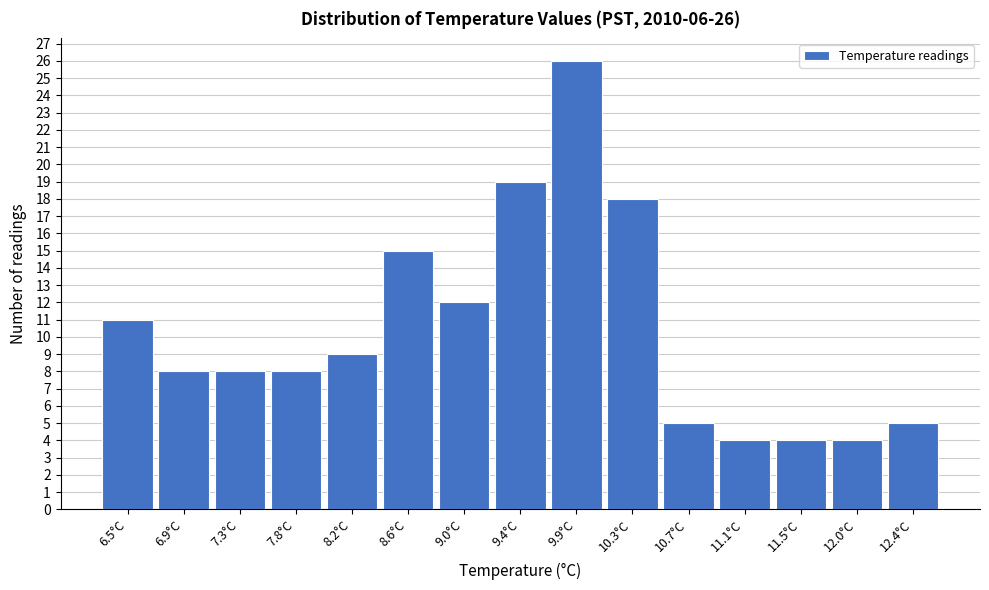

Reading left to right, transcribe all the data shown in this chart.

11	8	8	8	9	15	12	19	26	18	5	4	4	4	5